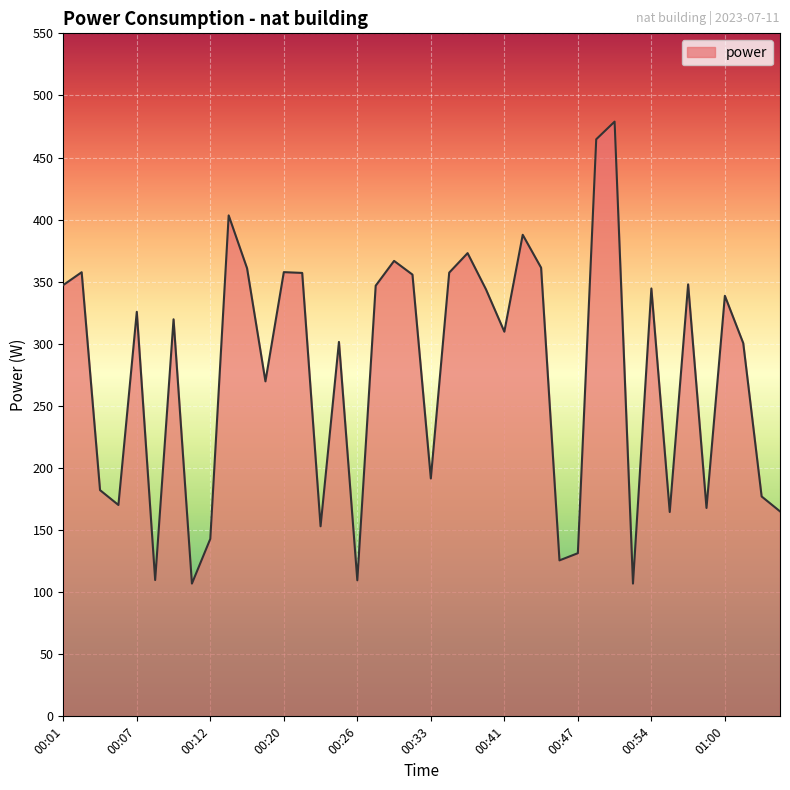

What is the smallest value displayed?

106.9